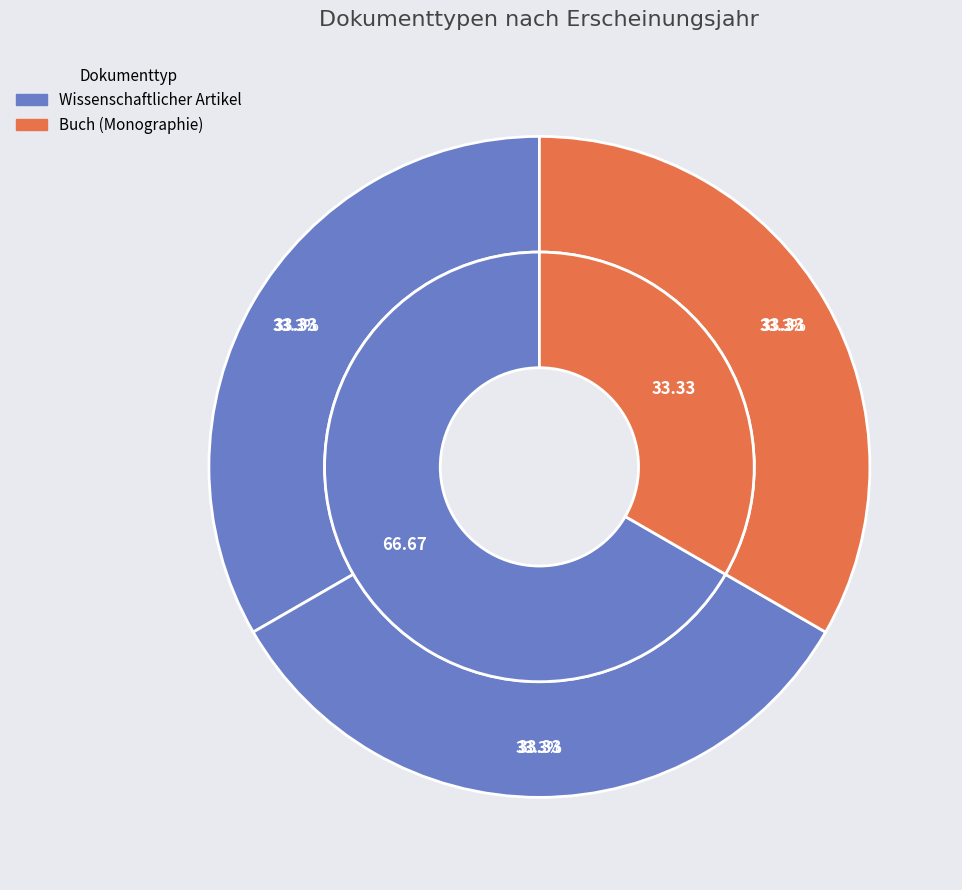

What portion of the pie excludes Buch (Monographie) (1997)?

66.7%